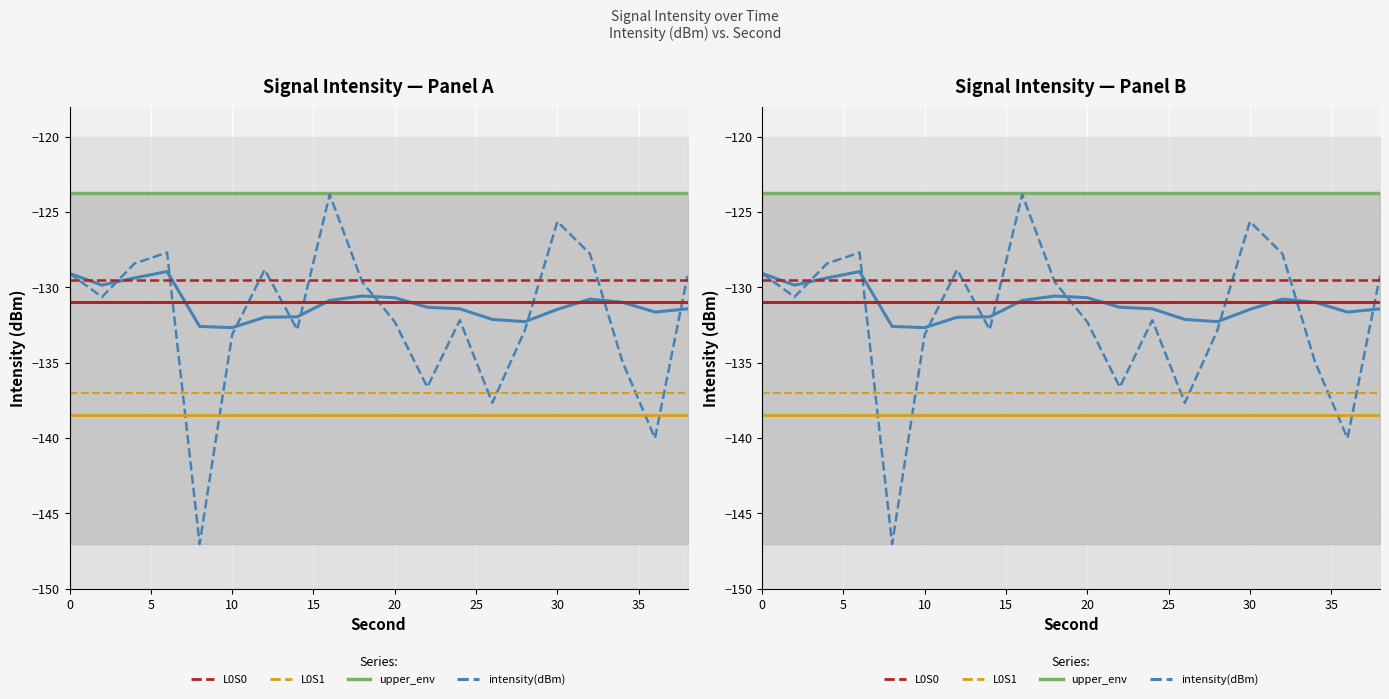

How many data points are above -130?

9